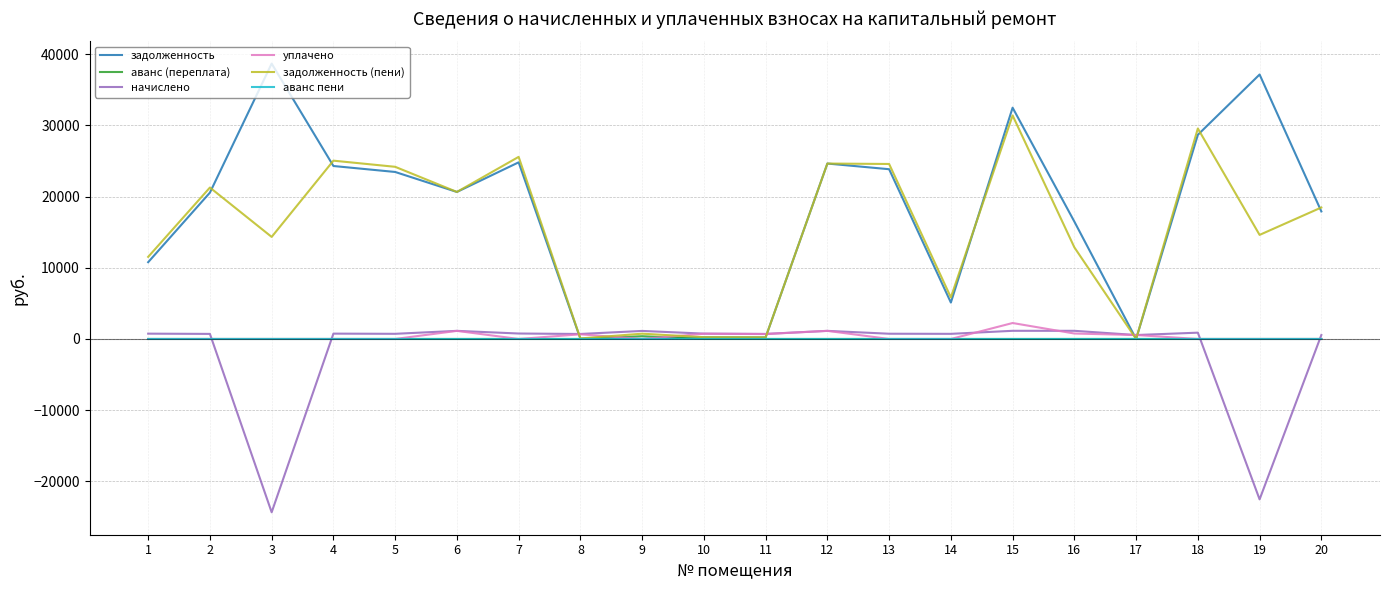

What is the smallest value displayed?

-24355.4